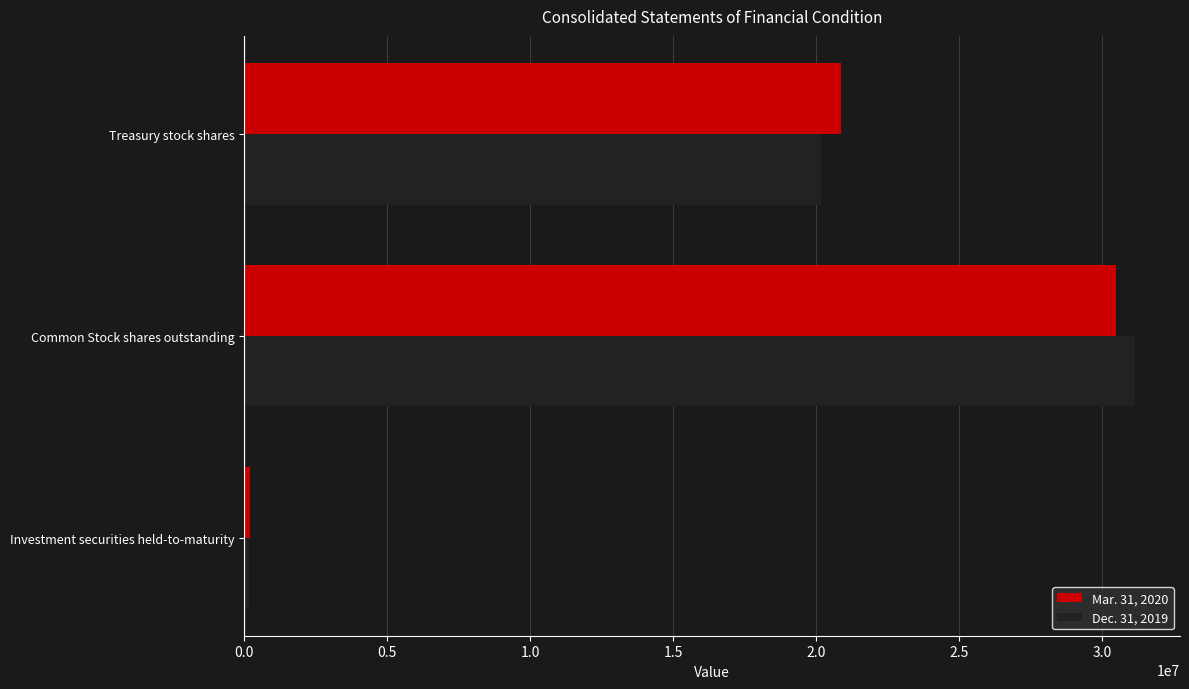

What are all the series names shown in the legend?

Mar. 31, 2020, Dec. 31, 2019